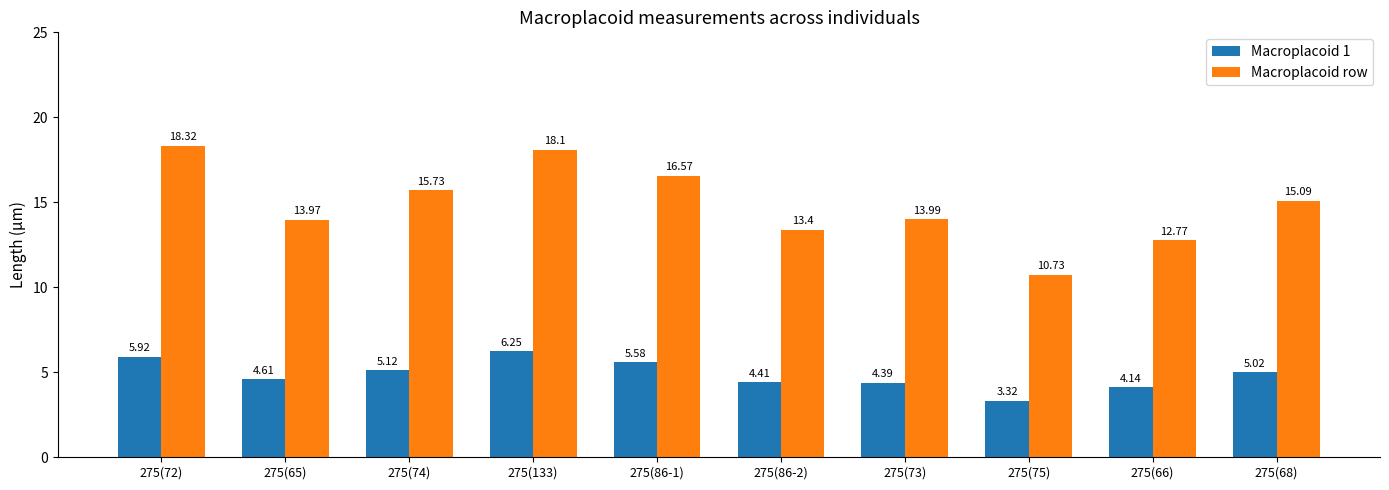

At how many categories does at least one series exceed 17?

2